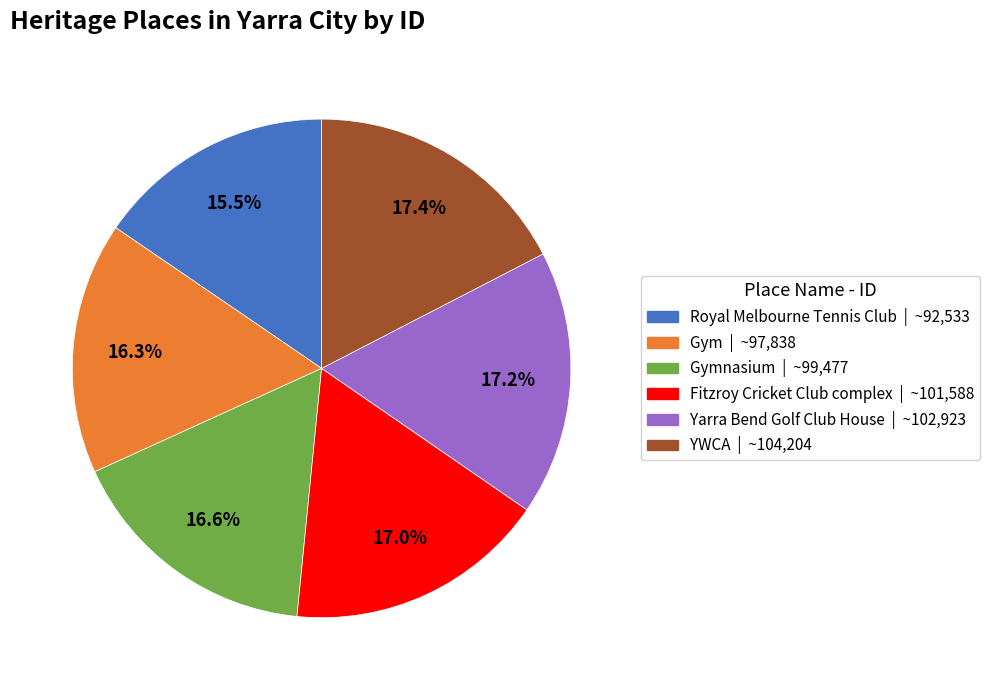

Which slice is the smallest?

Royal Melbourne Tennis Club | ~92,533